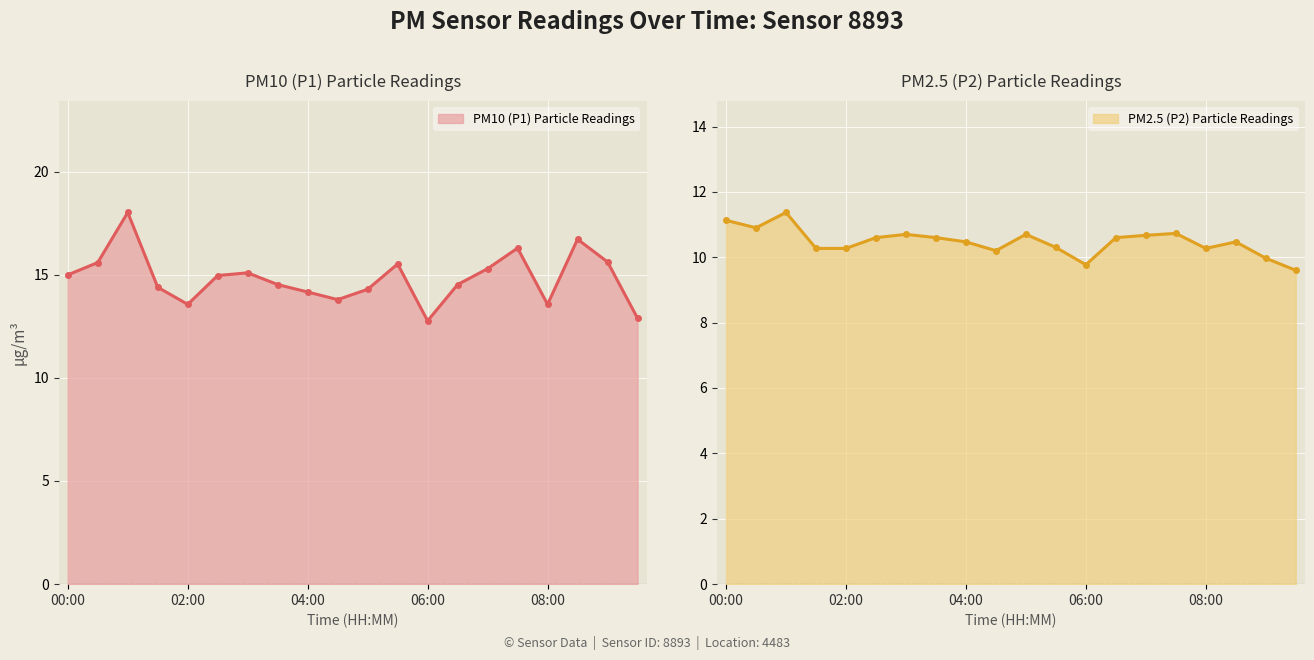

True or false: PM2.5 (P2) Particle Readings and PM10 (P1) Particle Readings cross at least once.

False